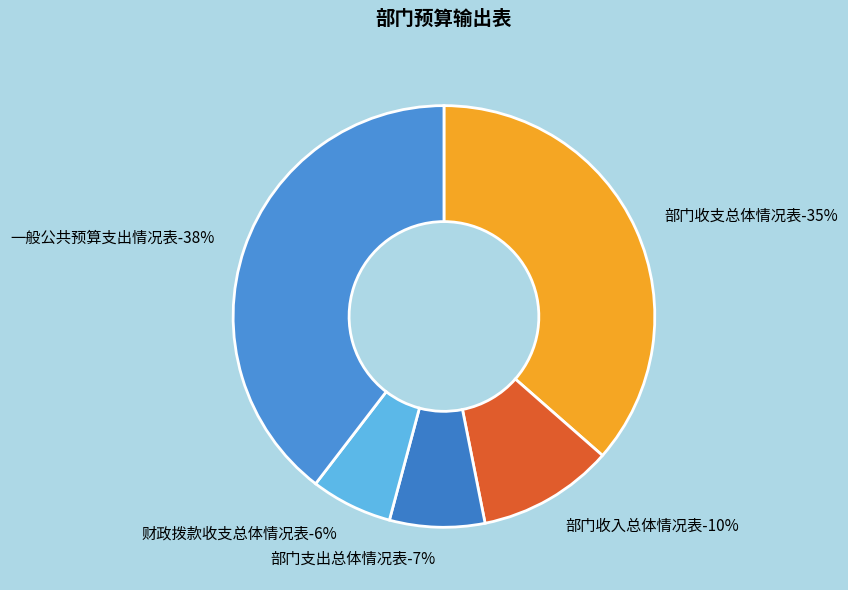

True or false: 财政拨款收支总体情况表 accounts for 6% of the total.

True